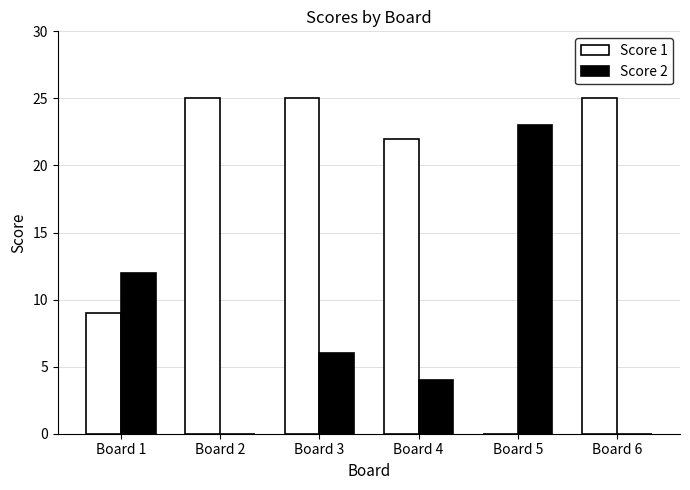

True or false: Score 1 has a value of 25 at Board 2.

True